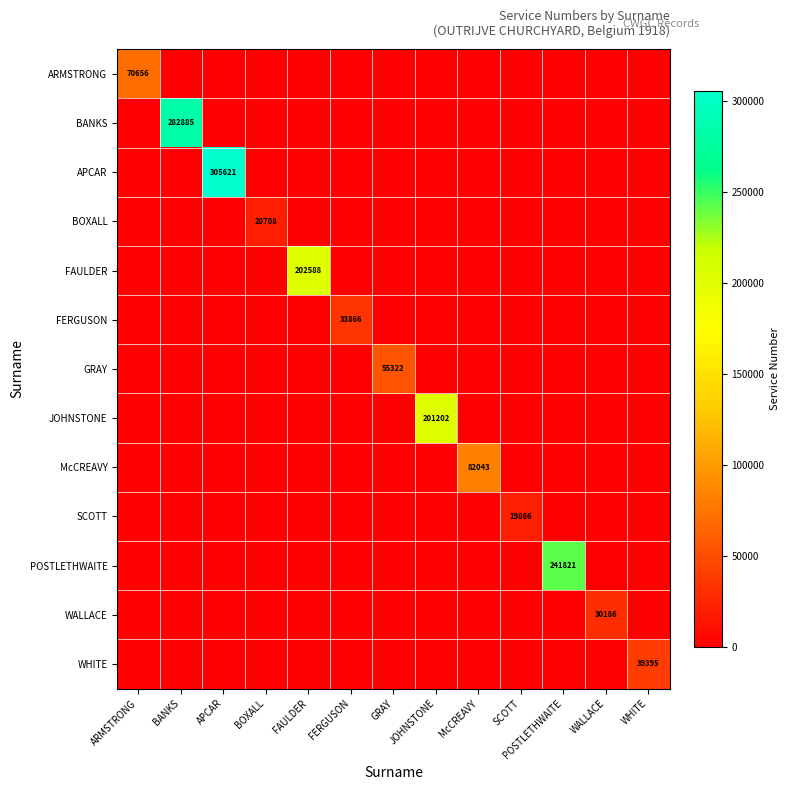

The value of WALLACE at WALLACE is 52354. True or false?

False